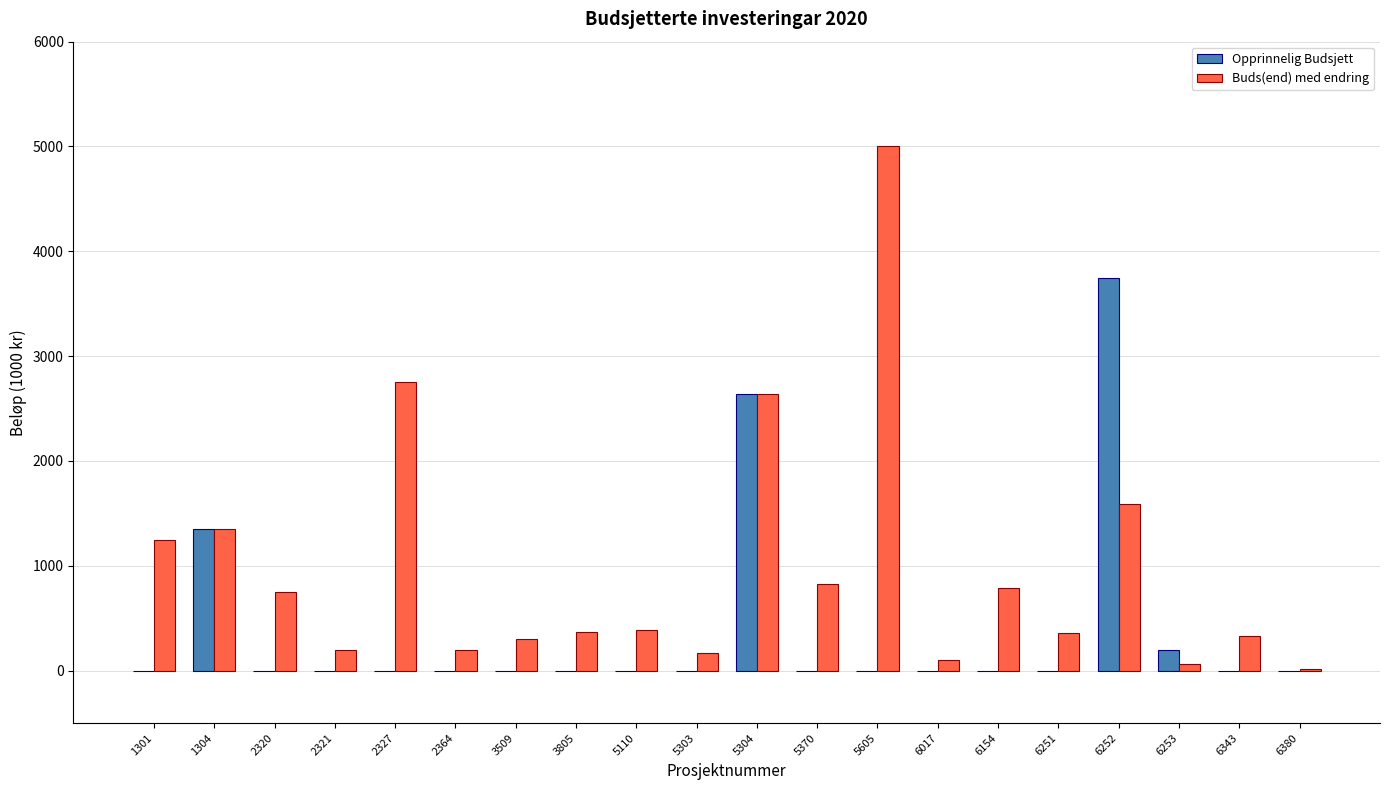

What is the sum of all Buds(end) med endring values?

19432